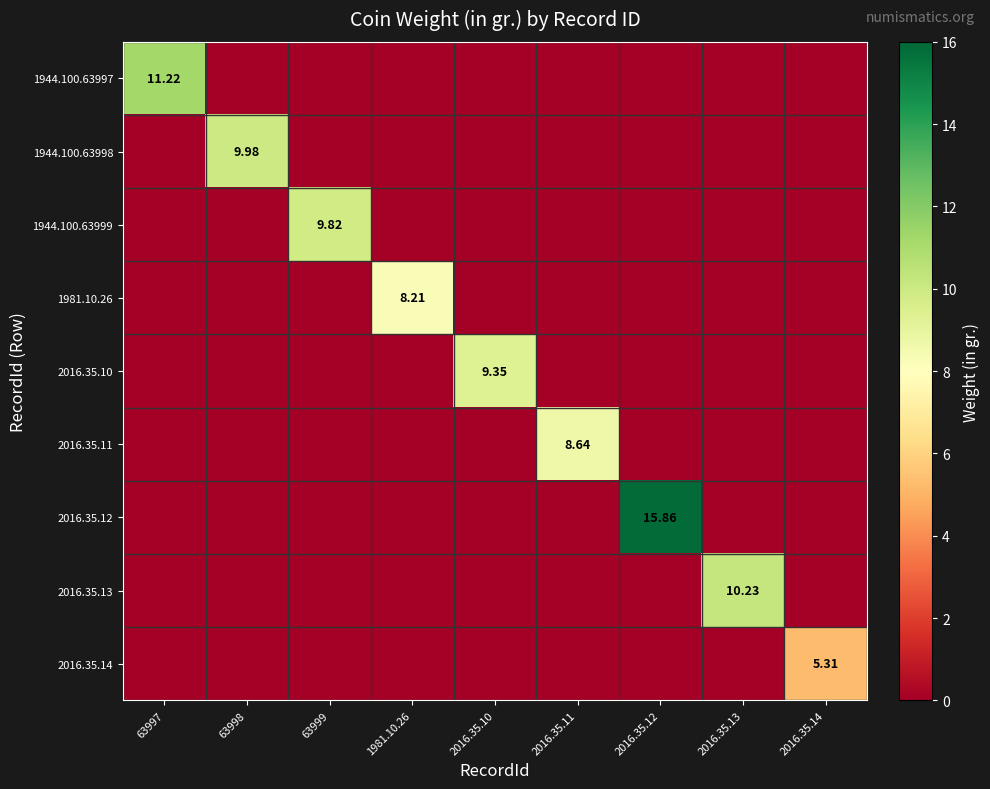

Rank the categories by 2016.35.10 value from highest to lowest.

2016.35.10, 63997, 63998, 63999, 1981.10.26, 2016.35.11, 2016.35.12, 2016.35.13, 2016.35.14